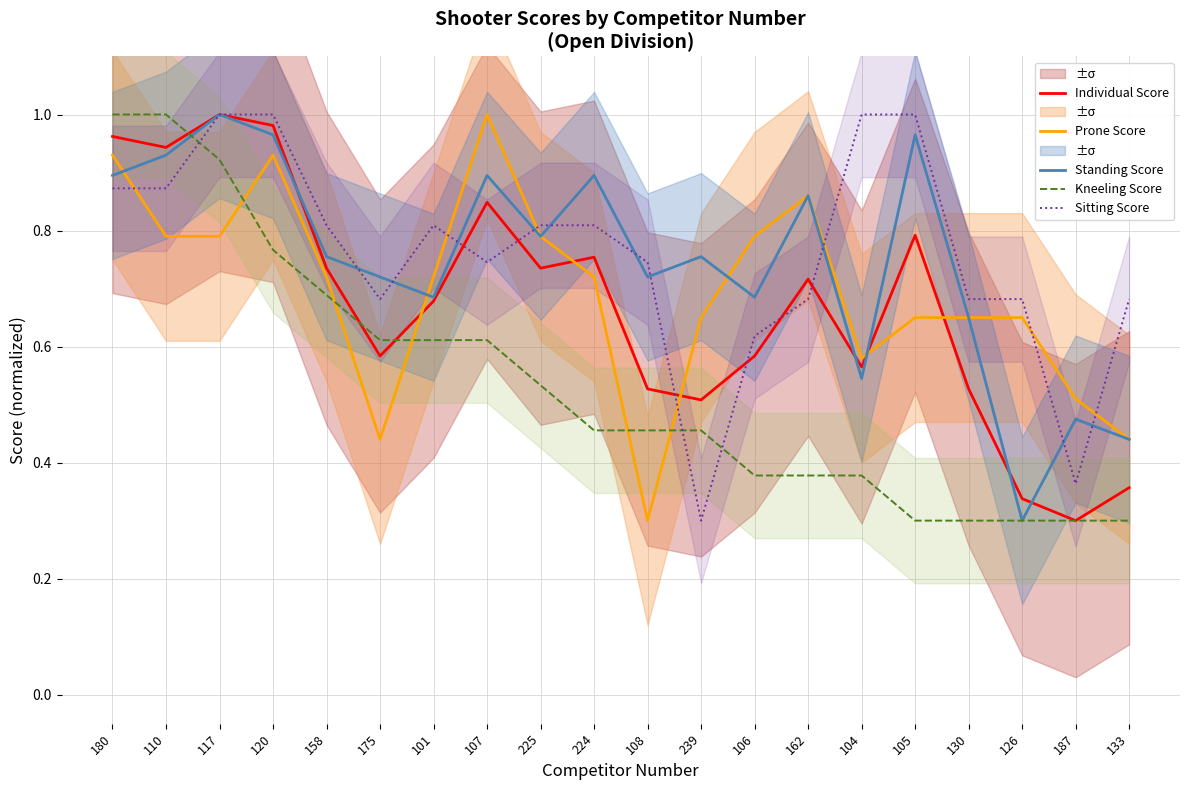

Reading left to right, what are all the values shown in this chart?

Individual Score: 180=1.0	110=0.9	117=1.0	120=1.0	158=0.7	175=0.6	101=0.7	107=0.8	225=0.7	224=0.8	108=0.5	239=0.5	106=0.6	162=0.7	104=0.6	105=0.8	130=0.5	126=0.3	187=0.3	133=0.4
Prone Score: 180=0.9	110=0.8	117=0.8	120=0.9	158=0.7	175=0.4	101=0.7	107=1.0	225=0.8	224=0.7	108=0.3	239=0.6	106=0.8	162=0.9	104=0.6	105=0.6	130=0.6	126=0.6	187=0.5	133=0.4
Standing Score: 180=0.9	110=0.9	117=1.0	120=1.0	158=0.8	175=0.7	101=0.7	107=0.9	225=0.8	224=0.9	108=0.7	239=0.8	106=0.7	162=0.9	104=0.5	105=1.0	130=0.6	126=0.3	187=0.5	133=0.4
Kneeling Score: 180=1.0	110=1.0	117=0.9	120=0.8	158=0.7	175=0.6	101=0.6	107=0.6	225=0.5	224=0.5	108=0.5	239=0.5	106=0.4	162=0.4	104=0.4	105=0.3	130=0.3	126=0.3	187=0.3	133=0.3
Sitting Score: 180=0.9	110=0.9	117=1.0	120=1.0	158=0.8	175=0.7	101=0.8	107=0.7	225=0.8	224=0.8	108=0.7	239=0.3	106=0.6	162=0.7	104=1.0	105=1.0	130=0.7	126=0.7	187=0.4	133=0.7